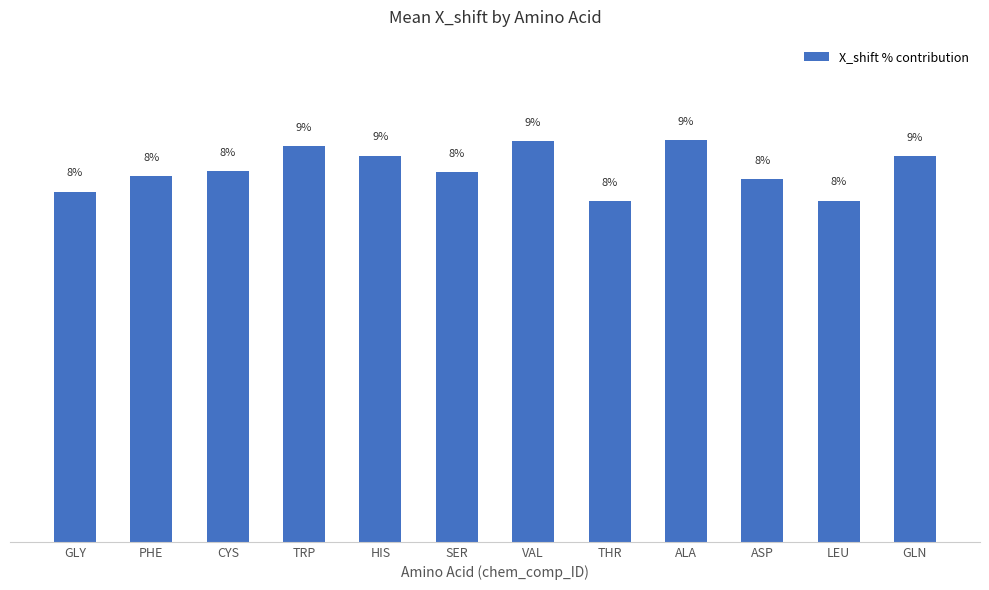

Does the chart contain any negative values?

No